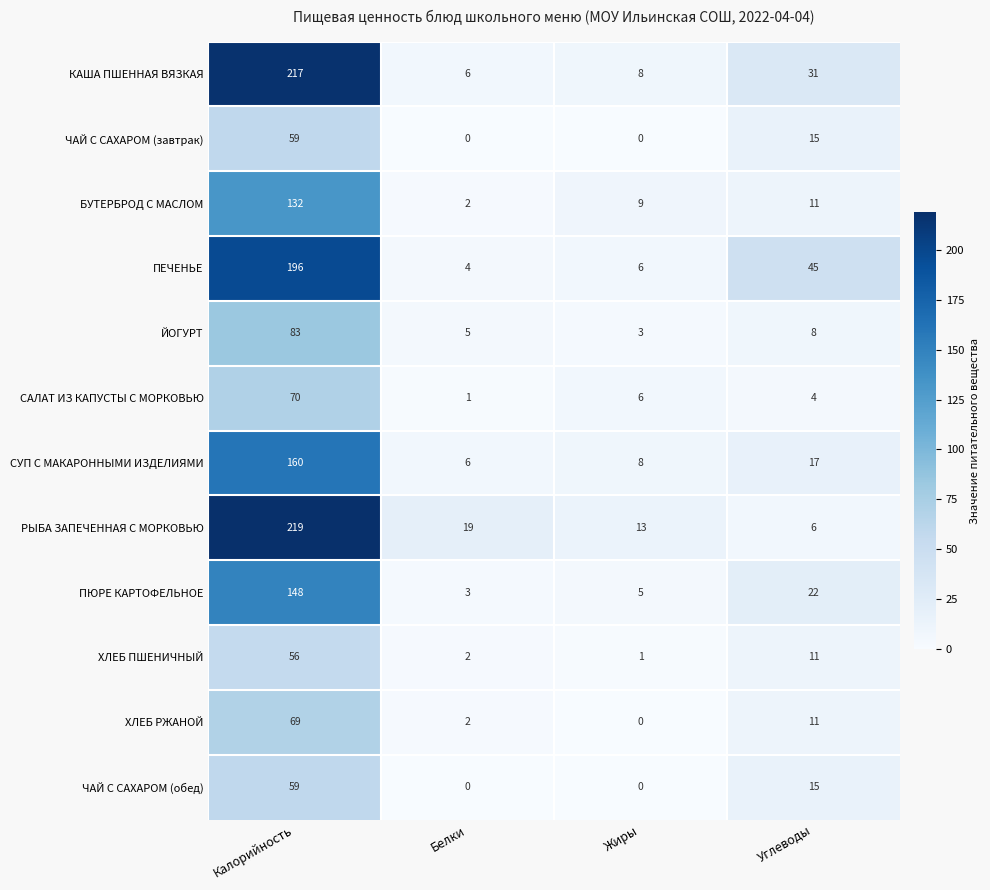

What is the total value across all series at Белки?

50